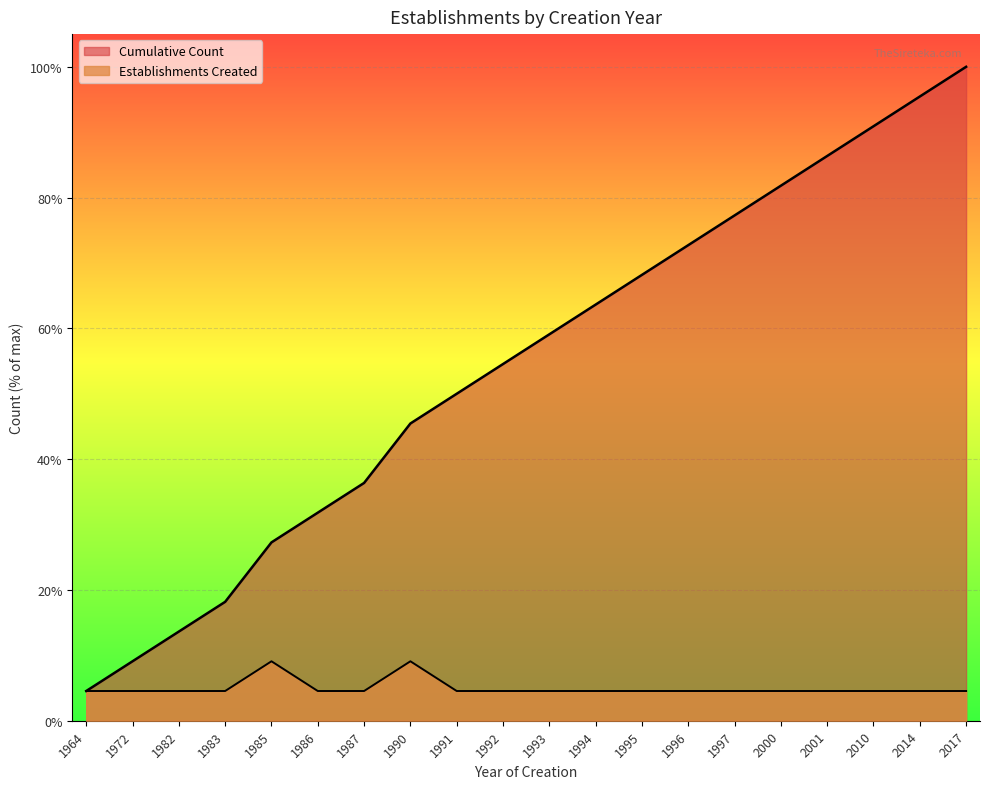

Rank the series by their maximum value, from lowest to highest.

Establishments Created, Cumulative Count